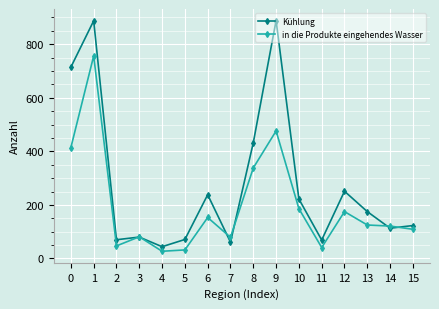

What are all the series names shown in the legend?

Kühlung, in die Produkte eingehendes Wasser